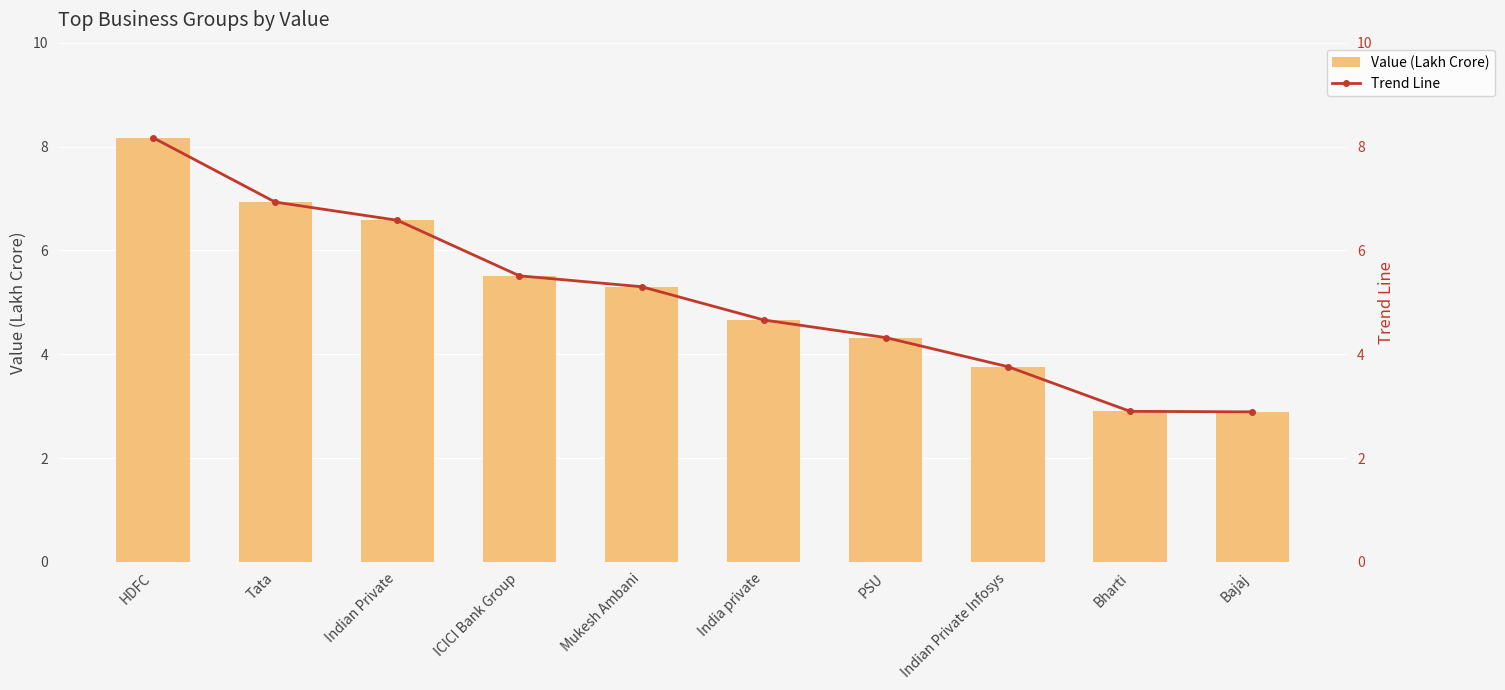

What position from the right is India private?

5